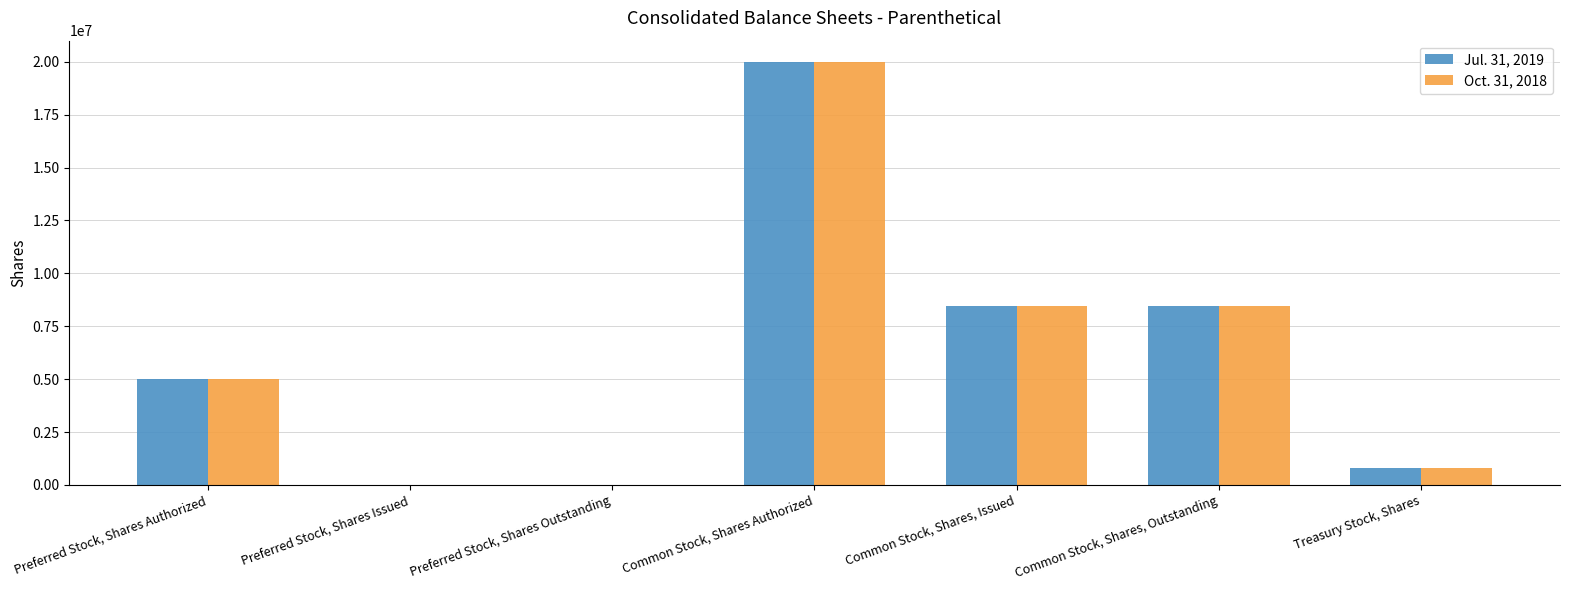

How many categories are shown in the chart?

7